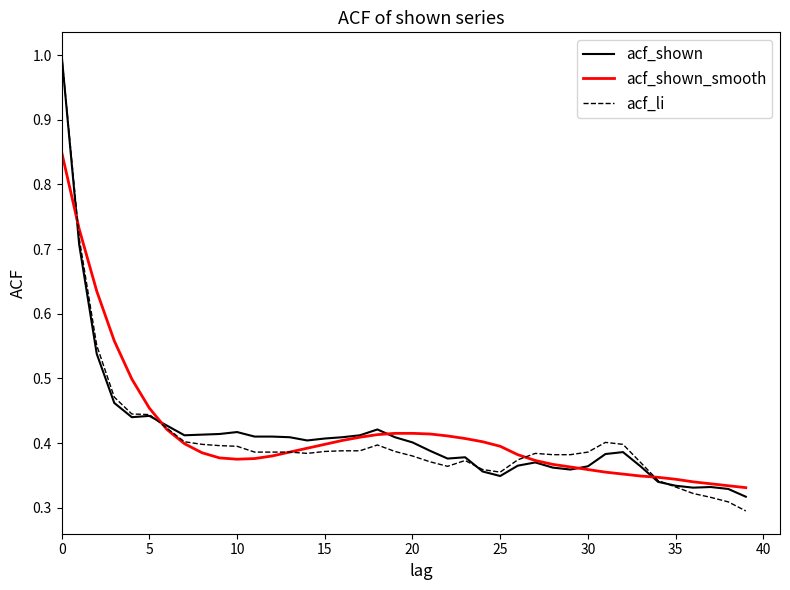

What is the highest value of the acf_li series?

1.0